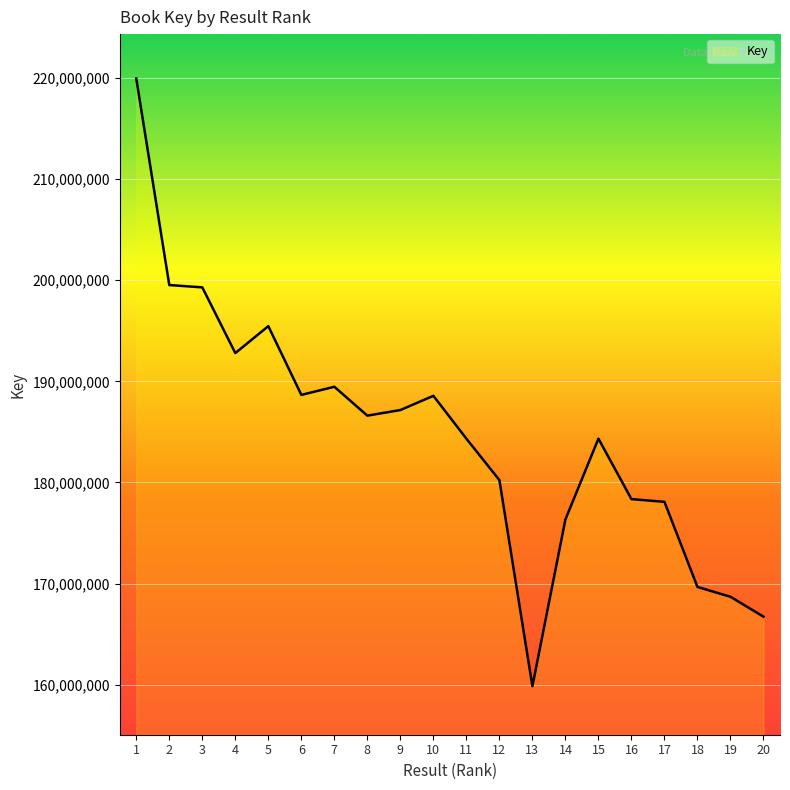

What is the change in value from 8 to 17?

-8525672